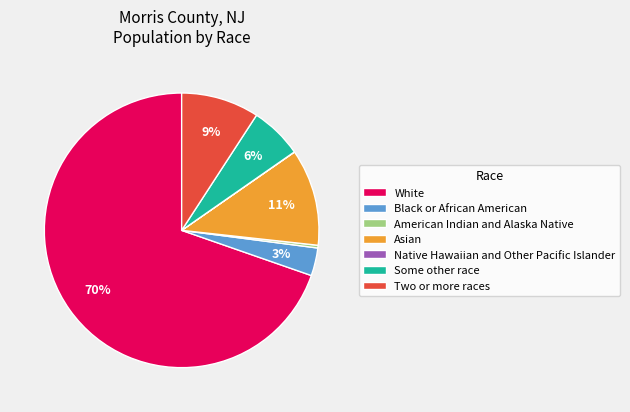

What is the majority slice?

White